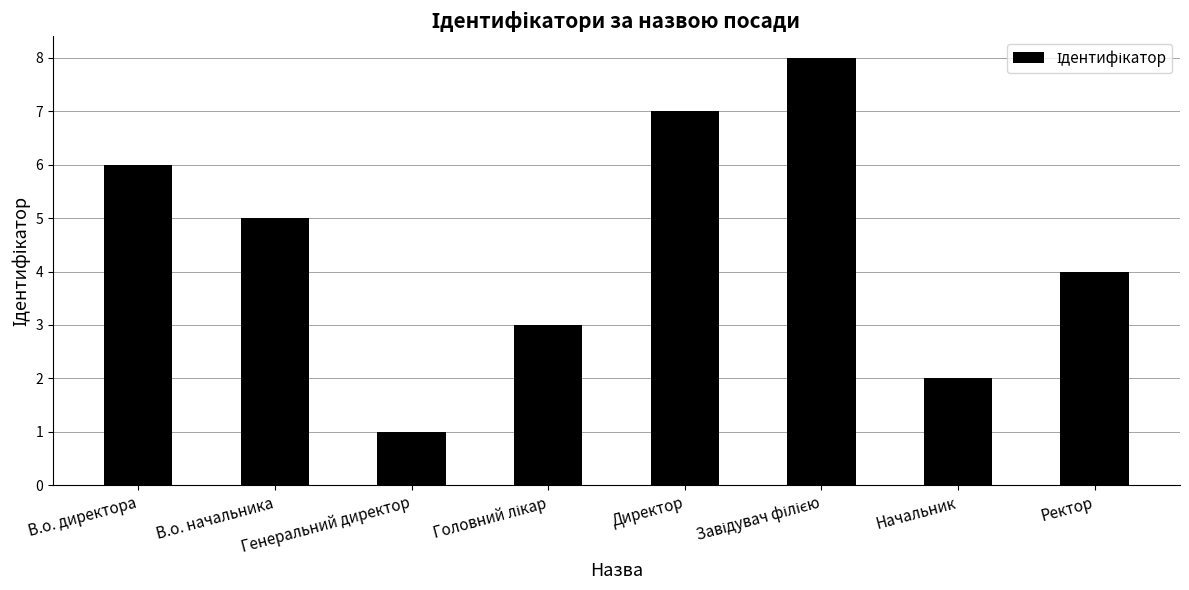

Is it true that the value at Ректор is 1?

False